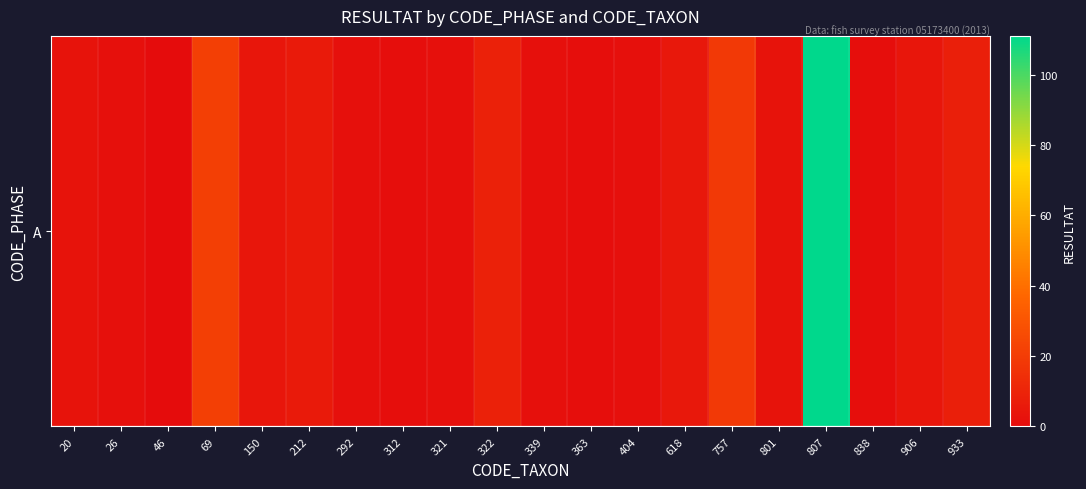

What is the average value?

10